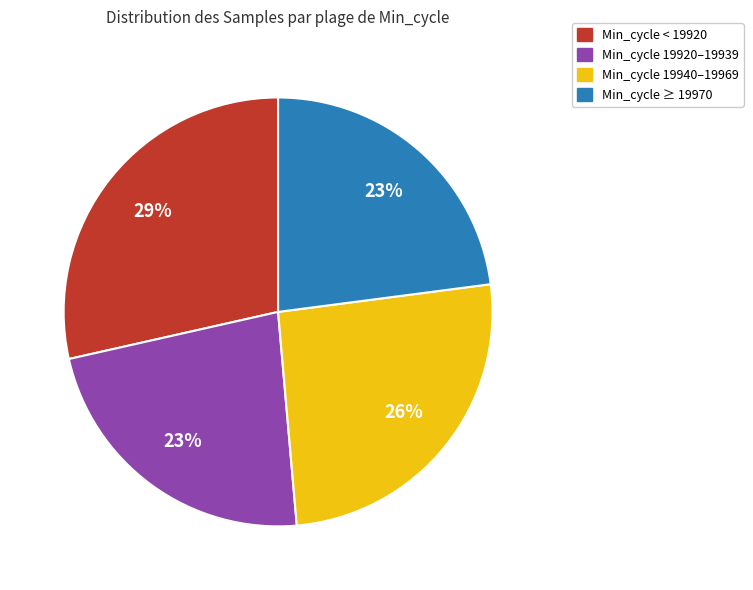

To the nearest percent, what is the difference between the largest and smallest slice percentages?

6%